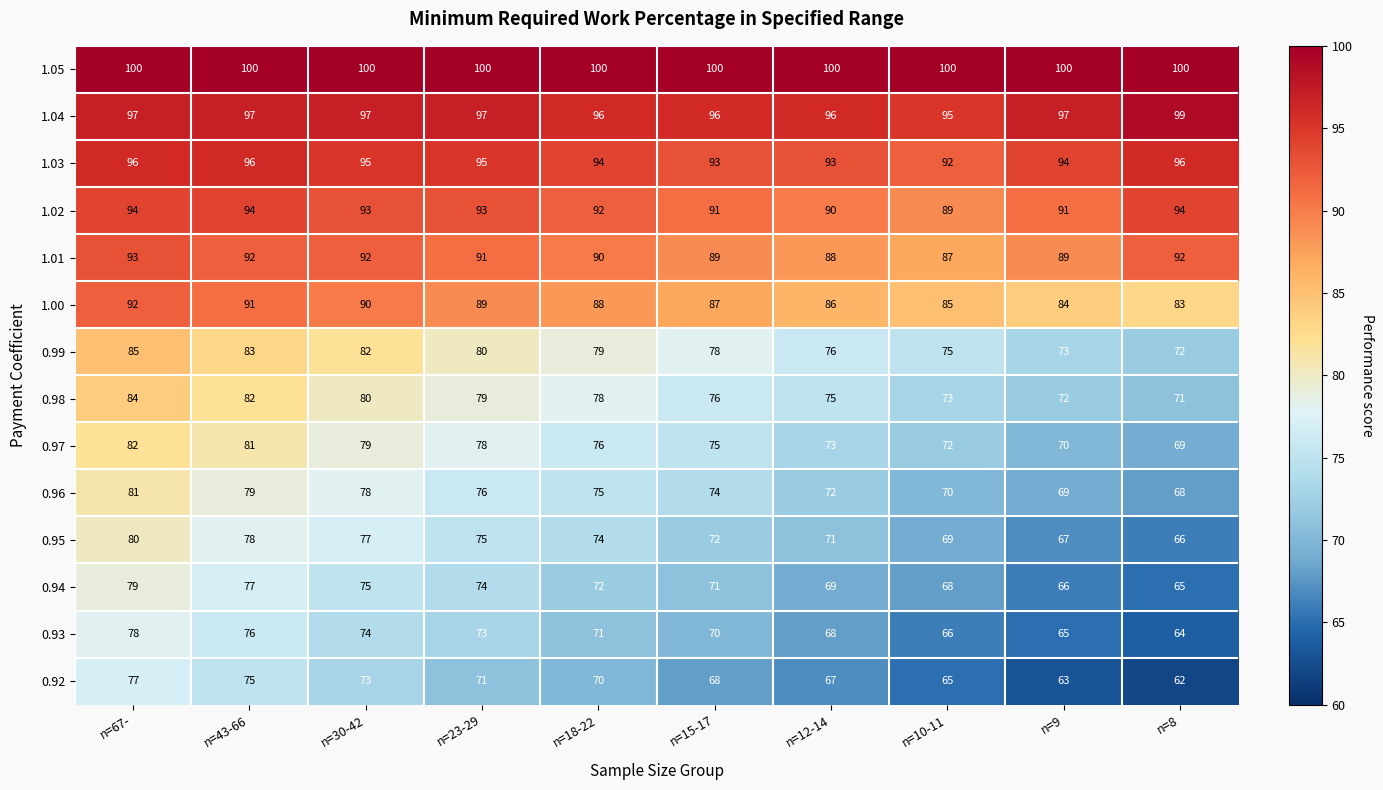

At n=23-29, list the series in order from smallest to largest.

0.92, 0.93, 0.94, 0.95, 0.96, 0.97, 0.98, 0.99, 1.00, 1.01, 1.02, 1.03, 1.04, 1.05